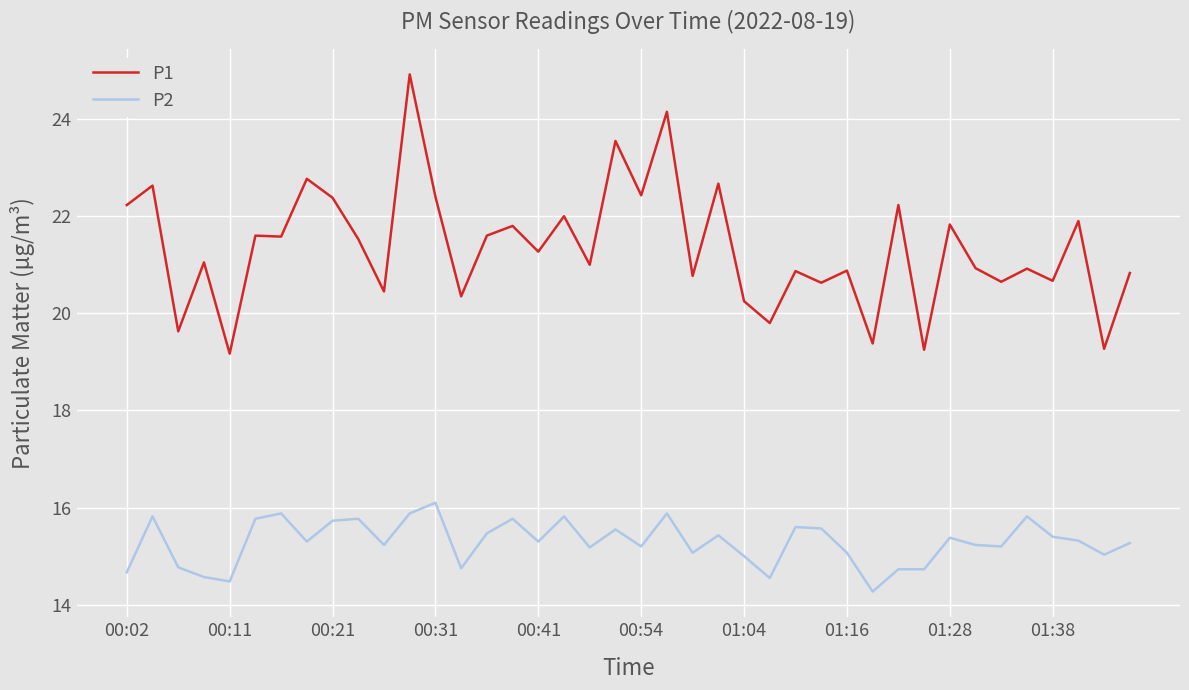

List the series in order of their peak value, highest first.

P1, P2